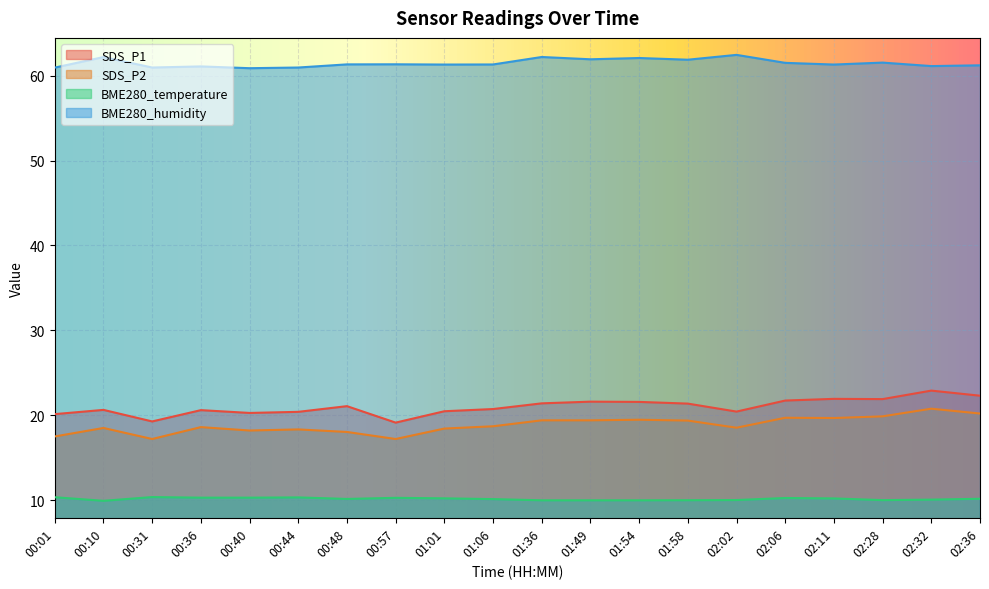

How many interior local valleys does the BME280_humidity series have?

7